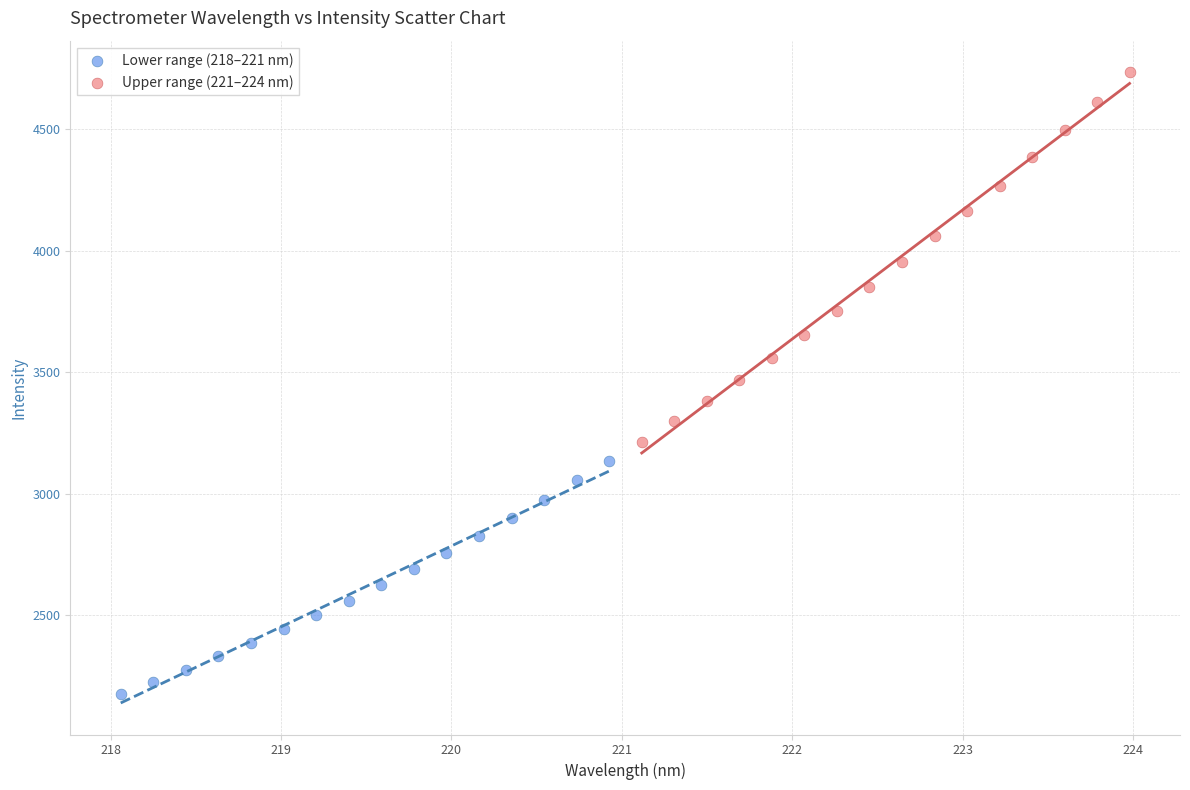

Which series contains the lowest Y value?

Lower range (218–221 nm)